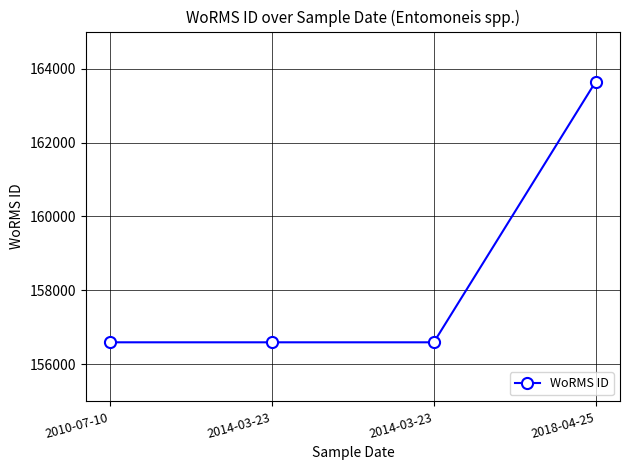

Between 2018-04-25 and 2014-03-23, which is larger?

2018-04-25